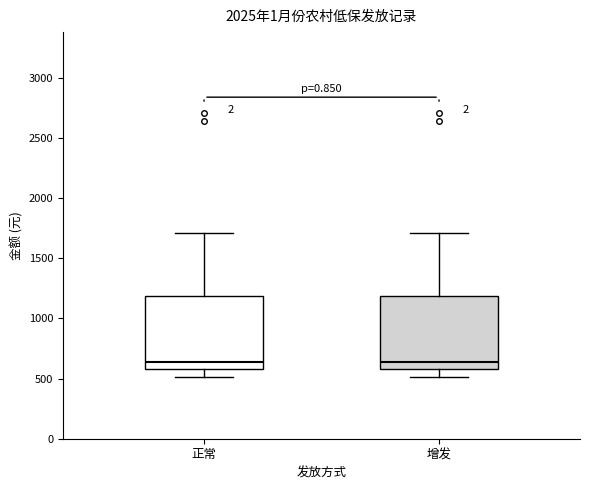

Reading left to right, read every box against the y-axis: the position of its median line, the range the box covers, and the ends of its whiskers. The values are not printed on the chart, so give them approximately, as read against the axis.

正常: median 650, box 600 to 1200, whiskers 500 to 1700
增发: median 650, box 600 to 1200, whiskers 500 to 1700